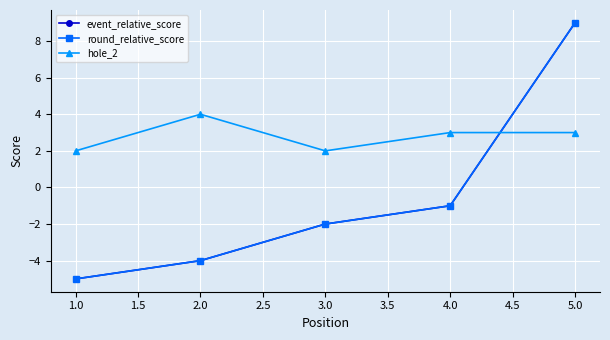

True or false: round_relative_score has more than 2 points higher than both neighbors.

False